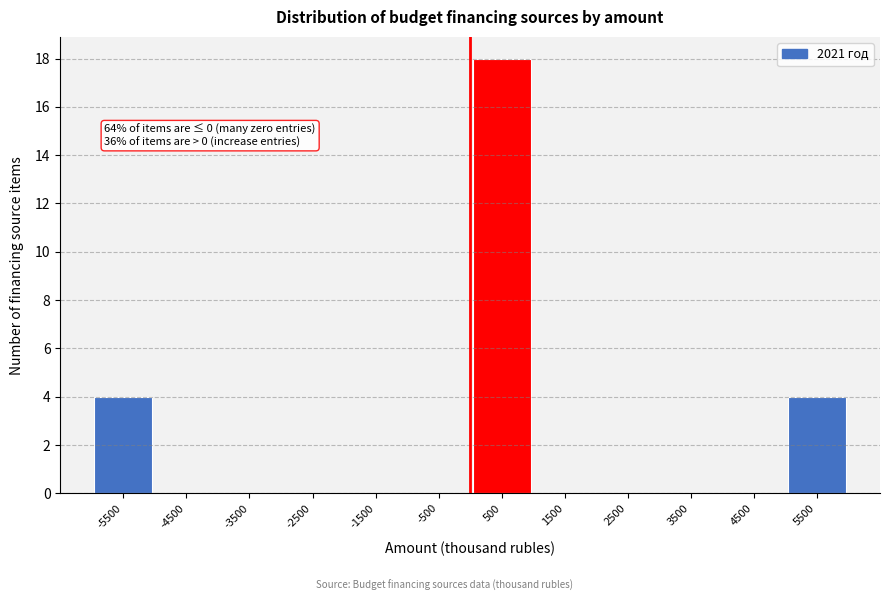

Which range on the x-axis has the tallest bar?

0 to 1000